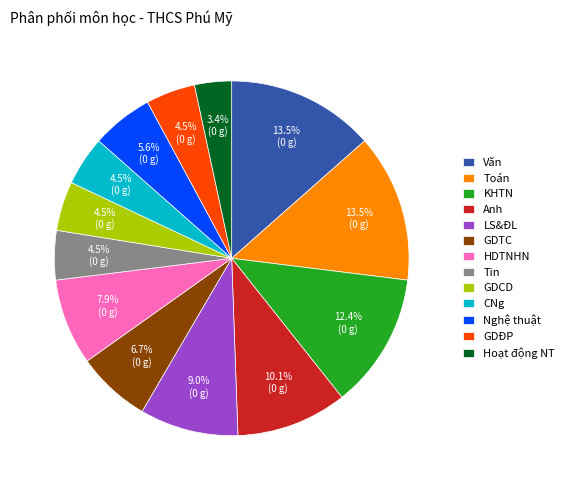

How many segments does this pie chart have?

13